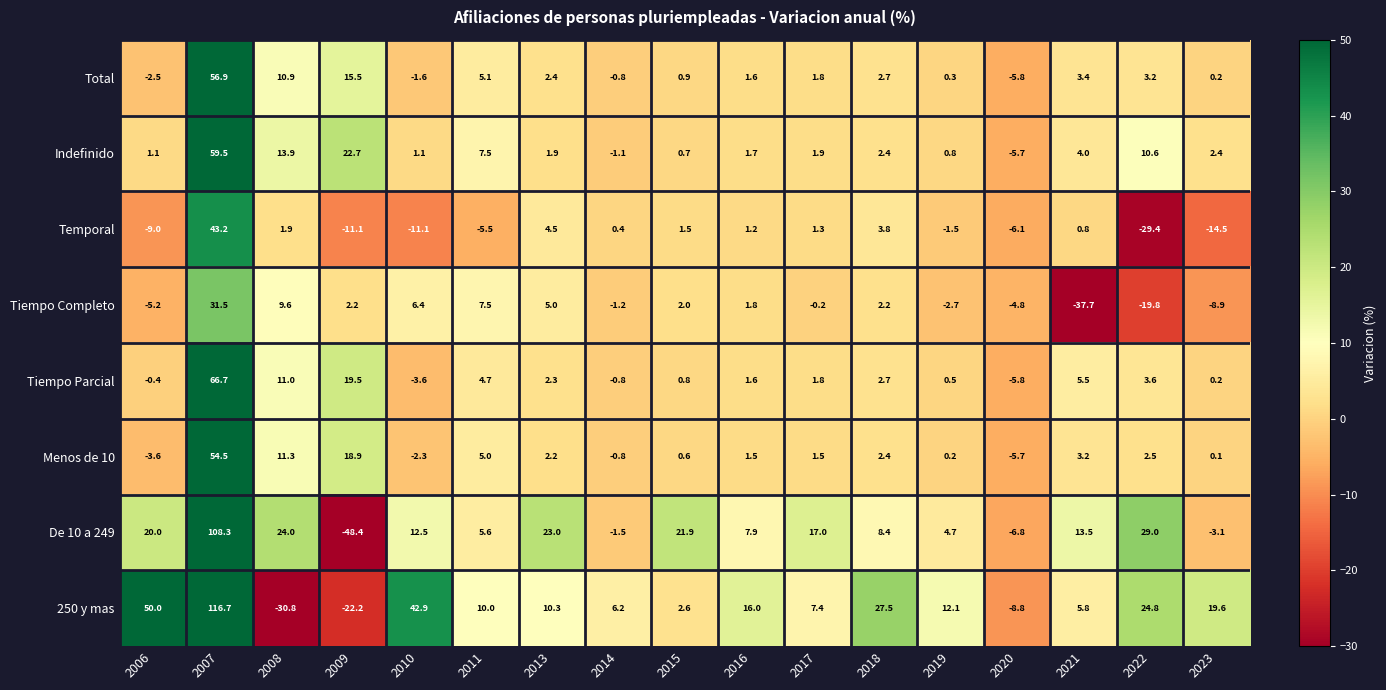

What is the total value across all series at 2015?

31.0